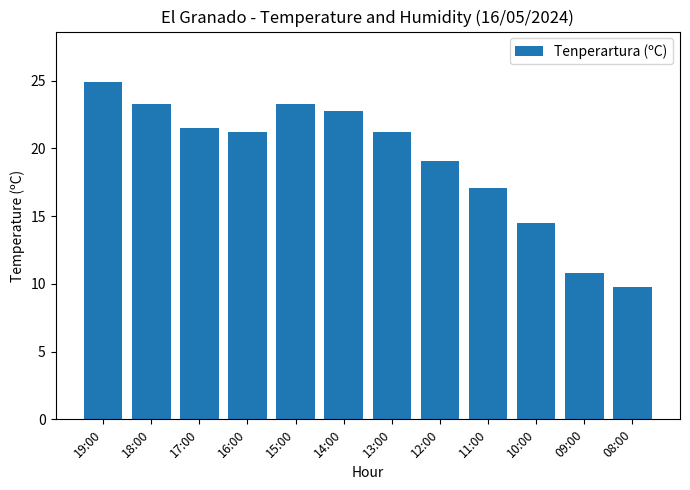

What is the label of the 9th bar from the right?

16:00